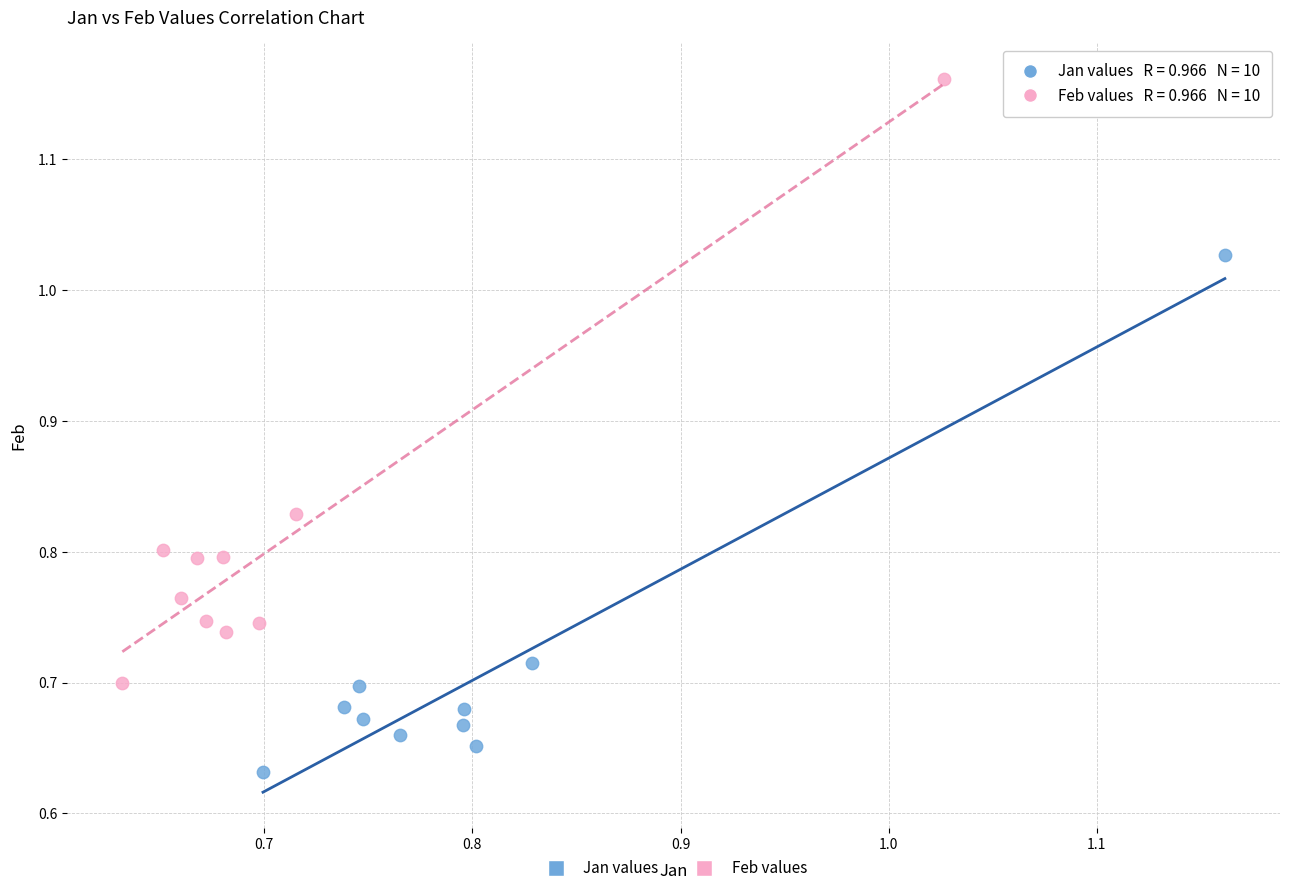

Which series reaches the minimum Y coordinate?

Jan values